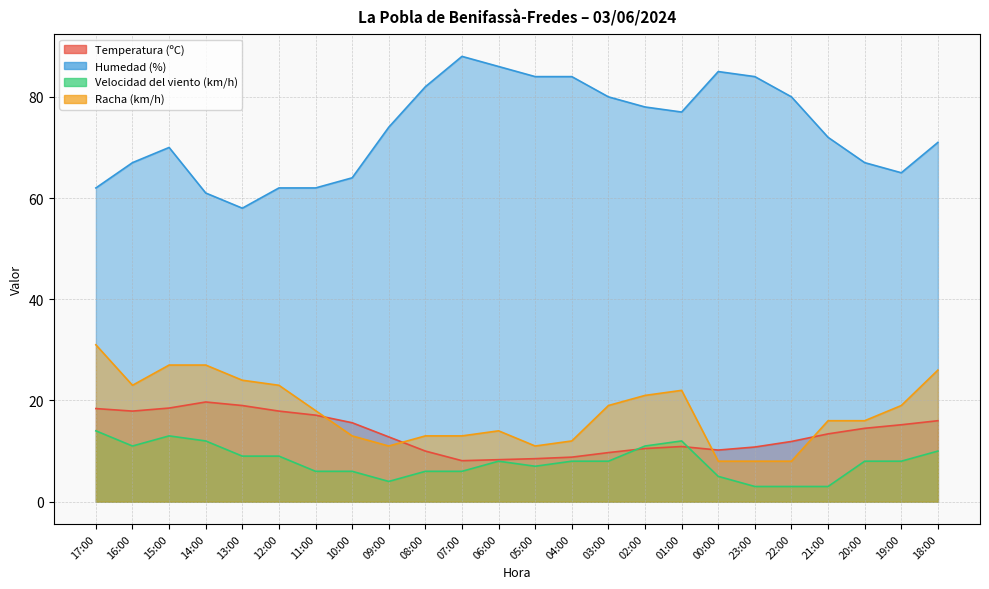

The value of Racha (km/h) at 21:00 is 16.0. True or false?

True